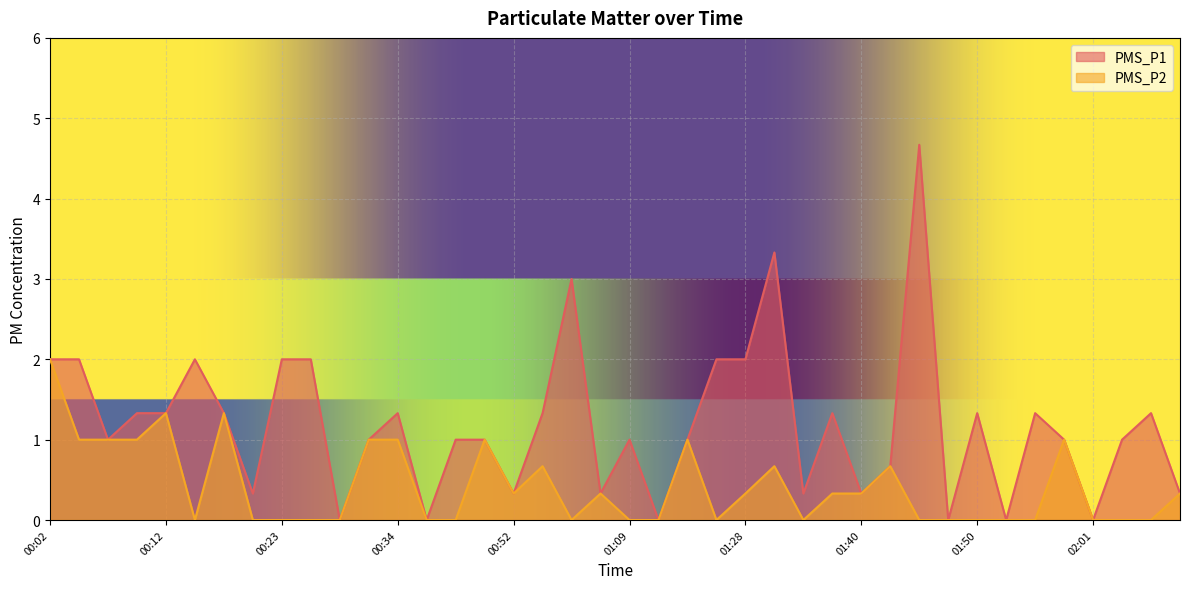

Reading left to right, extract all data points from this chart.

PMS_P1: 2.0	2.0	1.0	1.3	1.3	2.0	1.3	0.3	2.0	2.0	0.0	1.0	1.3	0.0	1.0	1.0	0.3	1.3	3.0	0.3	1.0	0.0	1.0	2.0	2.0	3.3	0.3	1.3	0.3	0.7	4.7	0.0	1.3	0.0	1.3	1.0	0.0	1.0	1.3	0.3
PMS_P2: 2.0	1.0	1.0	1.0	1.3	0.0	1.3	0.0	0.0	0.0	0.0	1.0	1.0	0.0	0.0	1.0	0.3	0.7	0.0	0.3	0.0	0.0	1.0	0.0	0.3	0.7	0.0	0.3	0.3	0.7	0.0	0.0	0.0	0.0	0.0	1.0	0.0	0.0	0.0	0.3